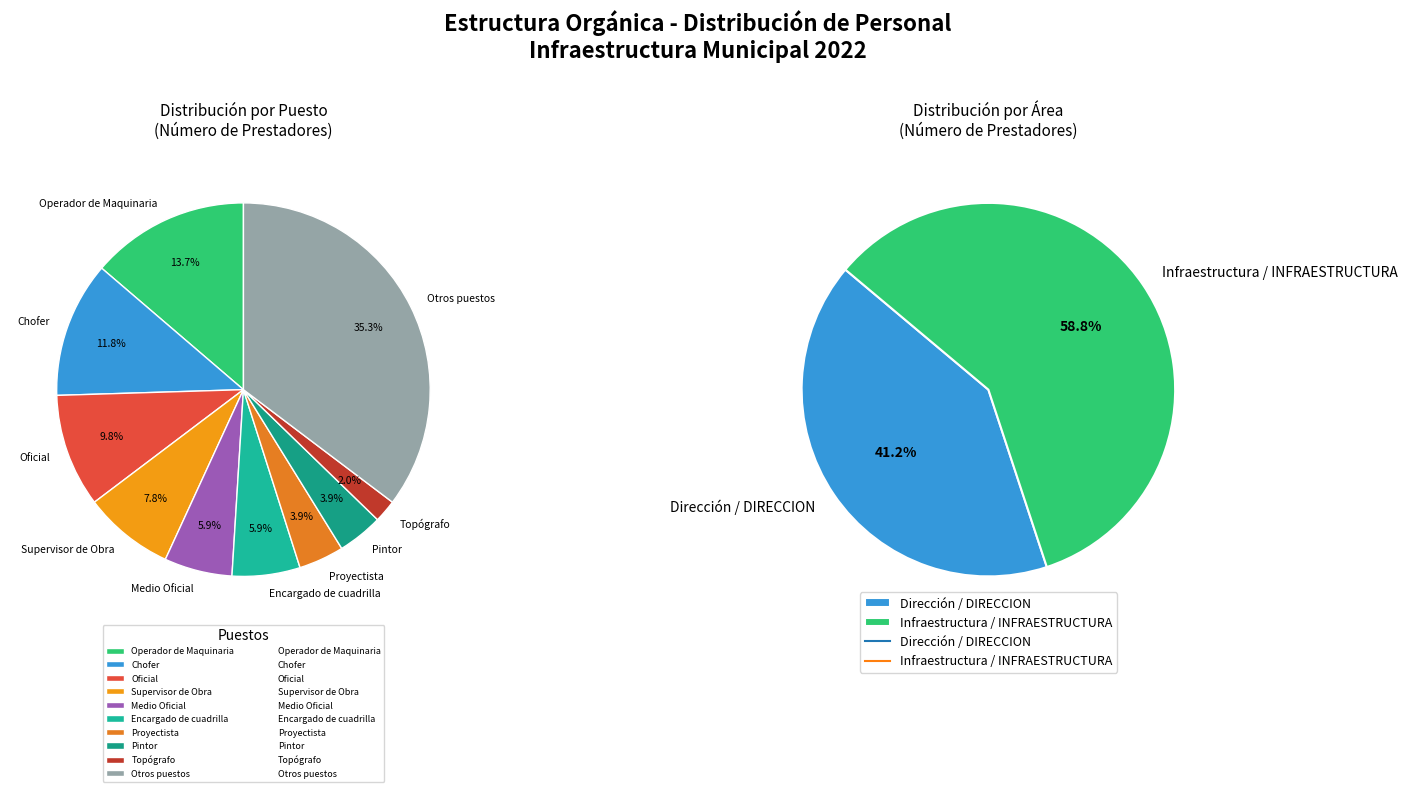

What percentage is the Encargado de cuadrilla slice, to the nearest percent?

6%